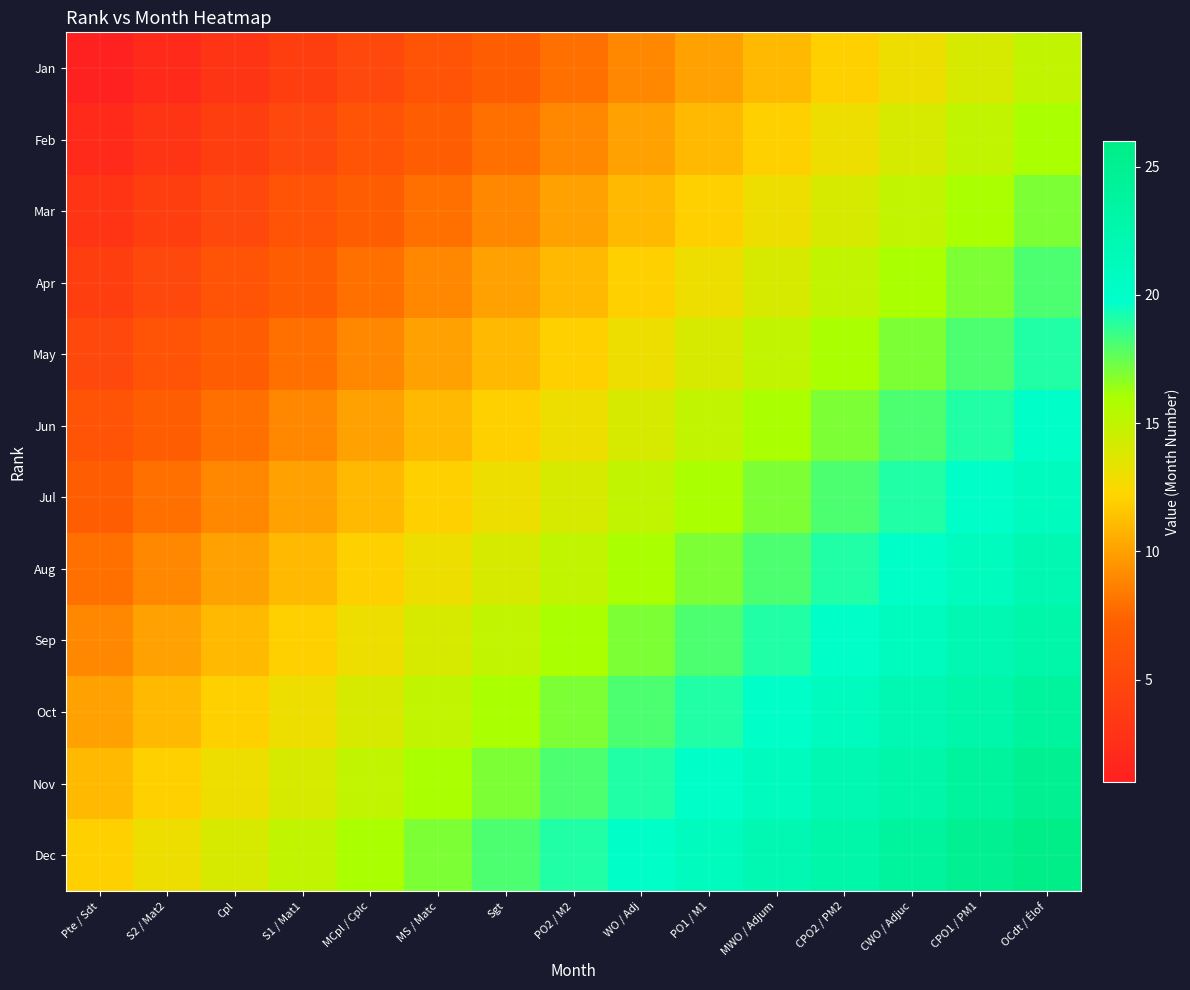

Which series has the largest range (max minus min)?

Jan